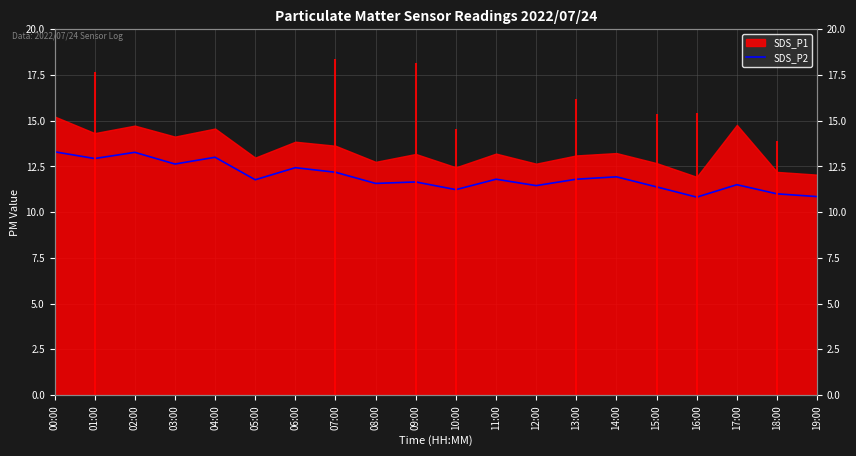

Between 15:00 and 03:00, which is larger?

03:00